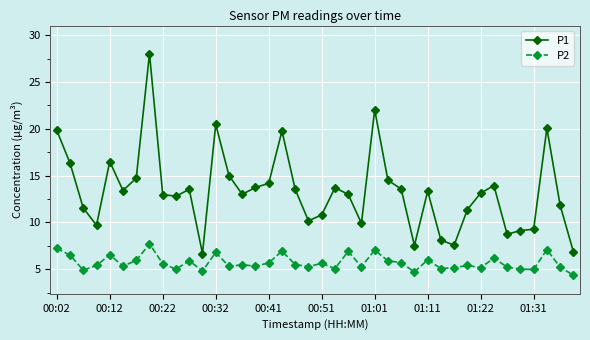

What is the minimum value for P1?

6.7